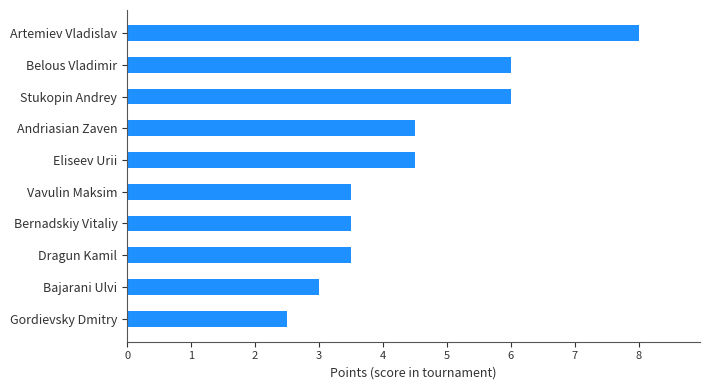

Reading bottom to top, what are all the values shown in this chart?

2.5	3.0	3.5	3.5	3.5	4.5	4.5	6.0	6.0	8.0